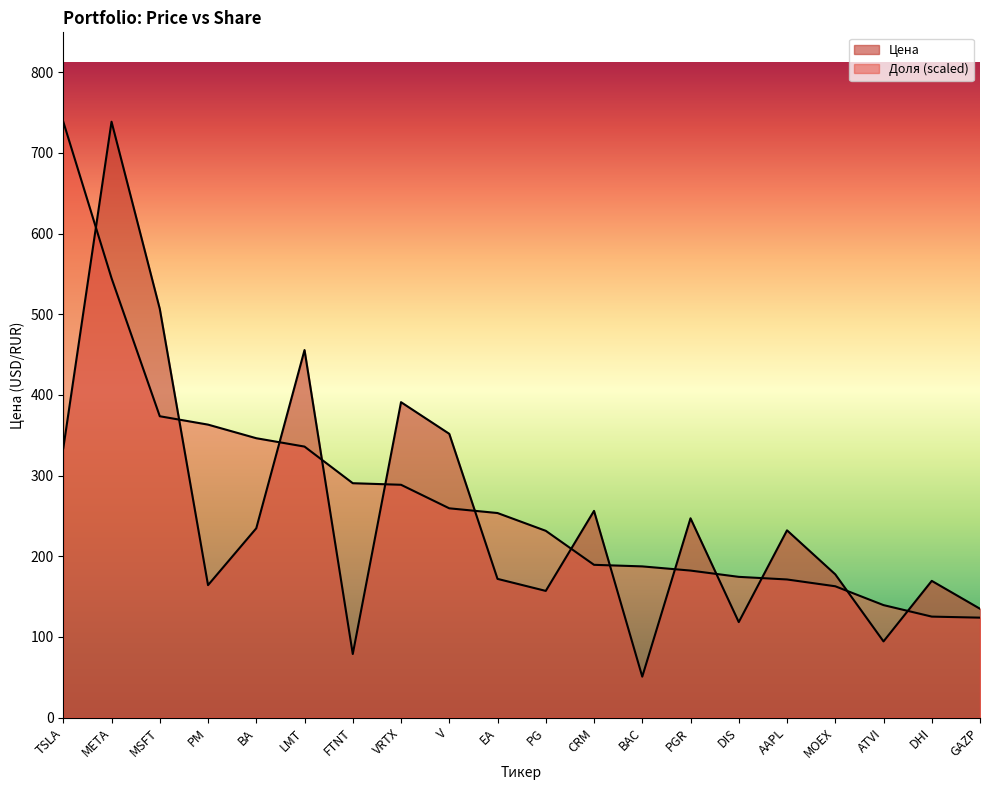

Between VRTX and PG, which series saw the biggest shift?

Цена